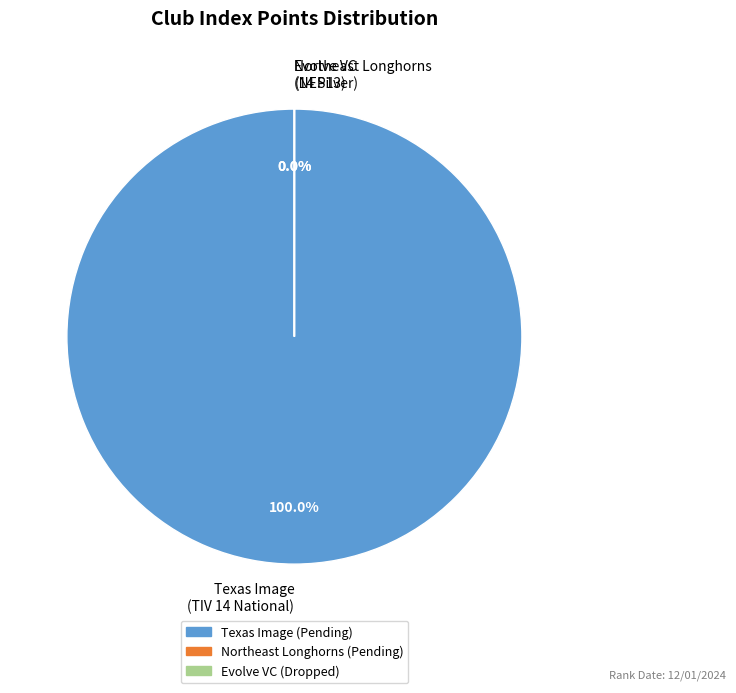

True or false: Northeast Longhorns accounts for 0% of the total.

True